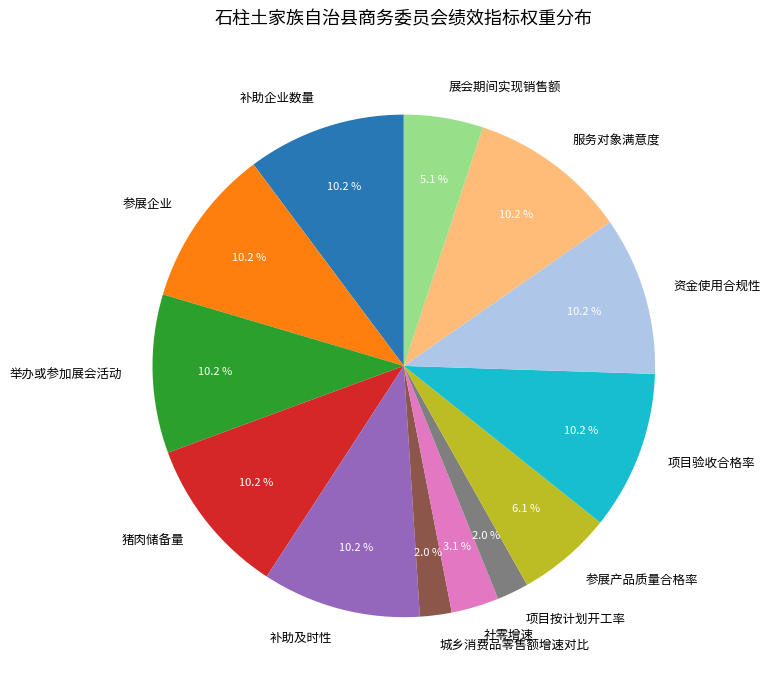

What portion of the pie excludes 参展产品质量合格率?

93.9%